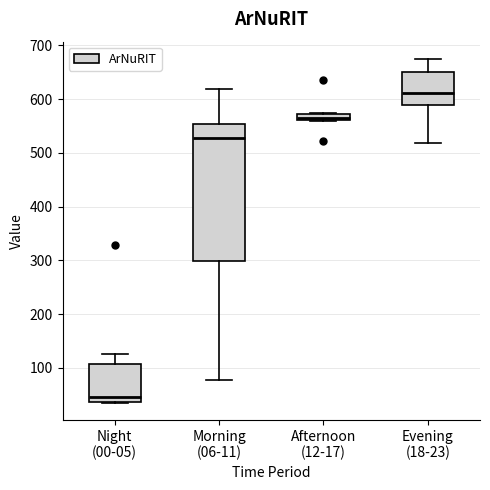

Where does the median line of the box for Night (00-05) sit on the y-axis? The values are not printed on the chart, so give them approximately, as read against the axis.

50